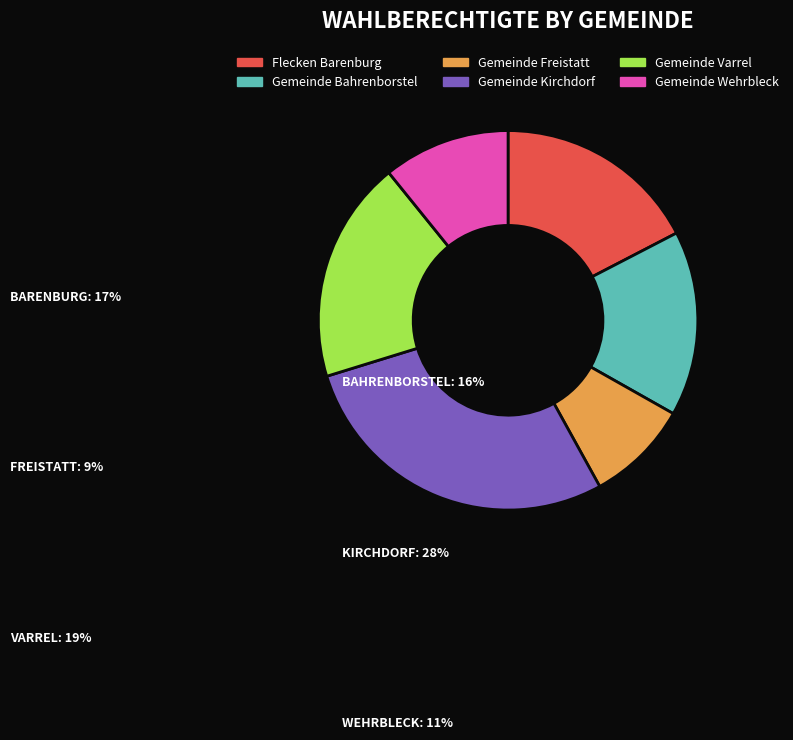

Do Gemeinde Kirchdorf and Gemeinde Bahrenborstel together represent more than half of the pie?

No